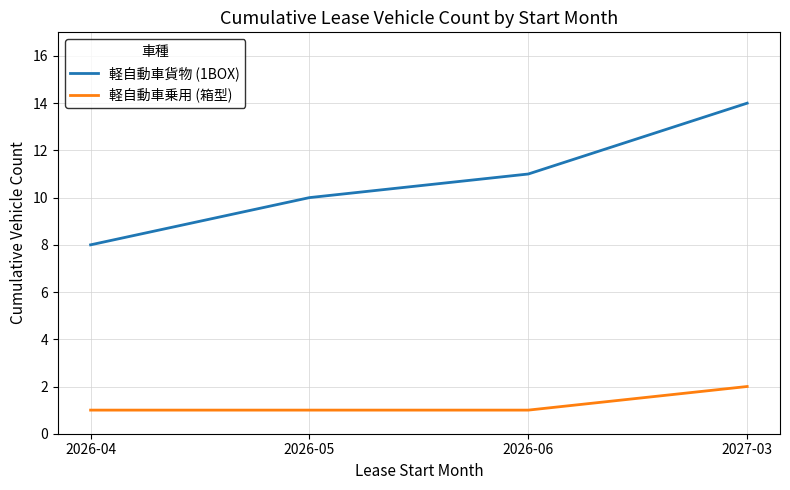

What position from the right is 2027-03?

1